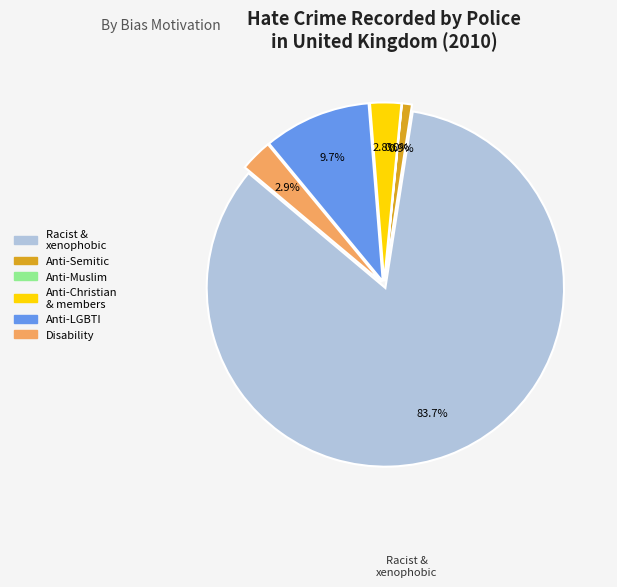

Which has a higher value, Disability hate crime or Anti-Muslim hate crime?

Disability hate crime